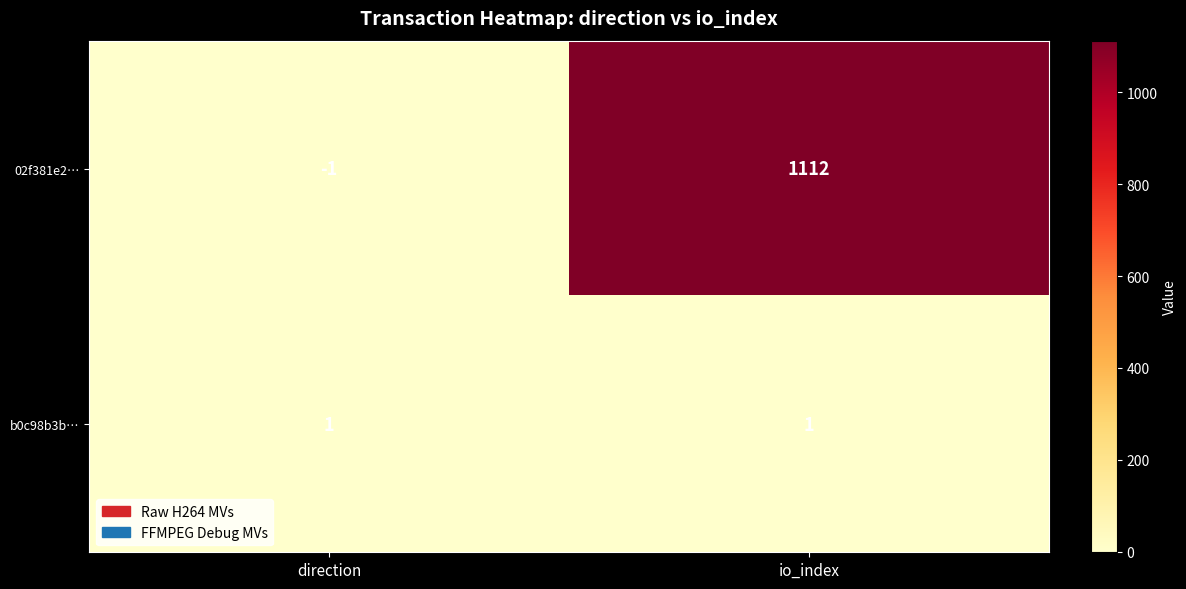

Which series changed the most between direction and io_index?

02f381e2…